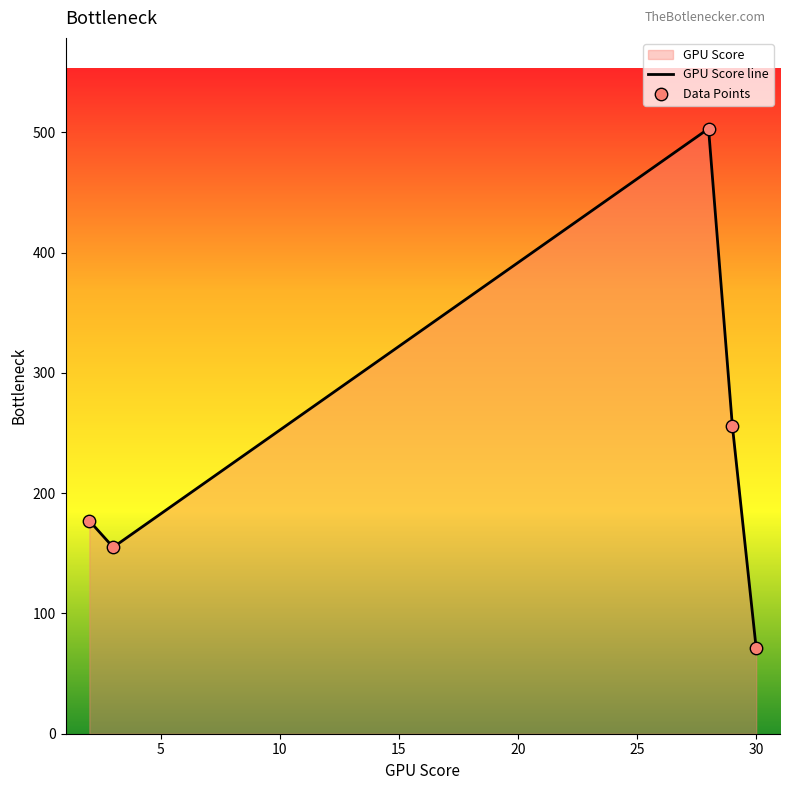

Which series reaches the minimum Y coordinate?

GPU Score line